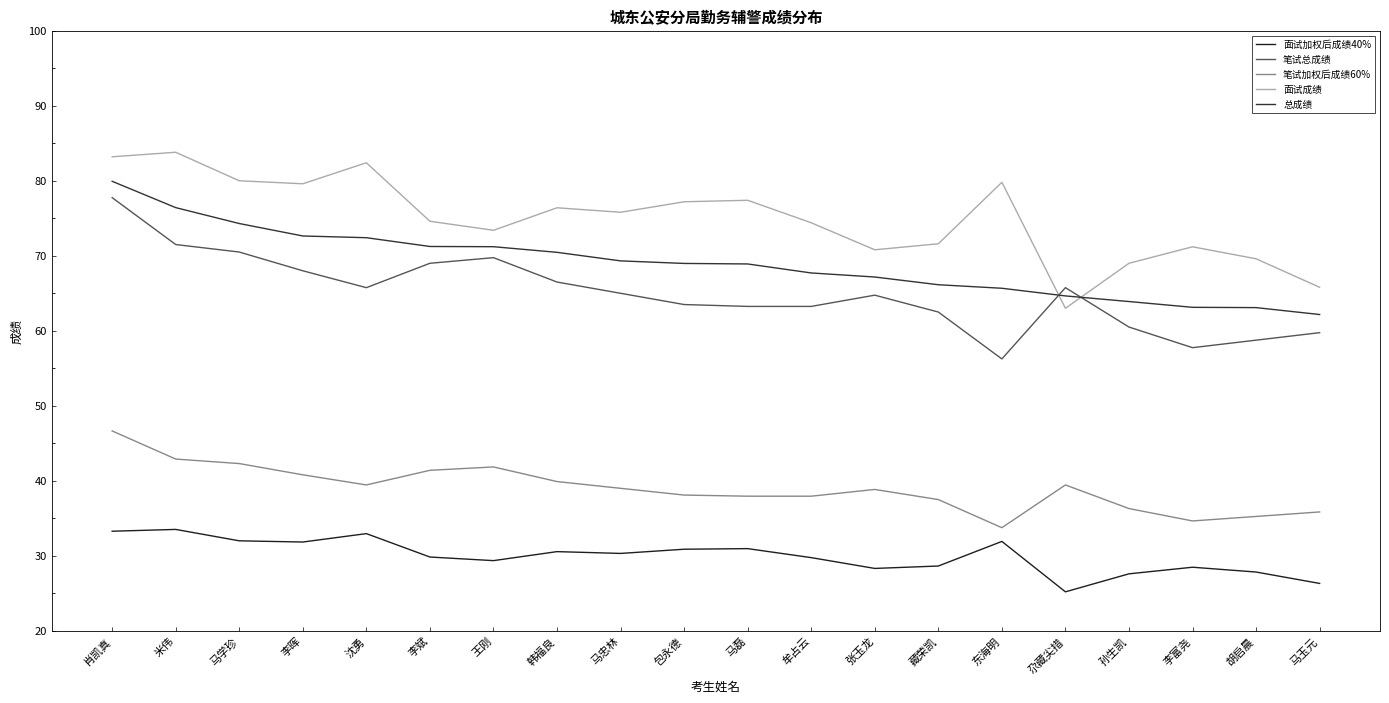

True or false: 面试成绩 has a value of 123.4 at 马忠林.

False